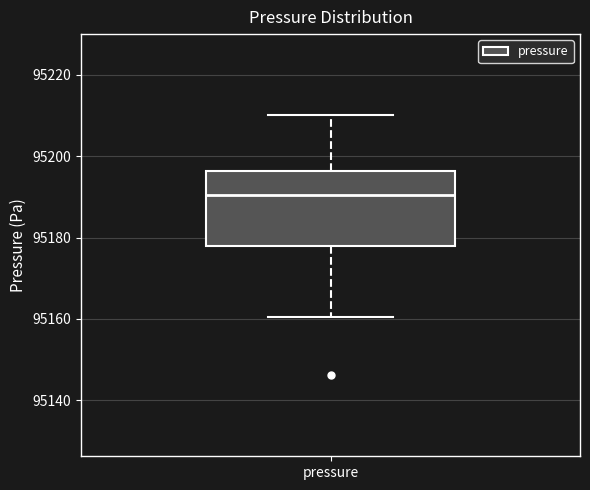

Transcribe this box plot: give where the median line is, the range the box spans, and where the two whiskers end, as read against the y-axis. The values are not printed on the chart, so give them approximately, as read against the axis.

median 95190, box 95178 to 95196, whiskers 95160 to 95210